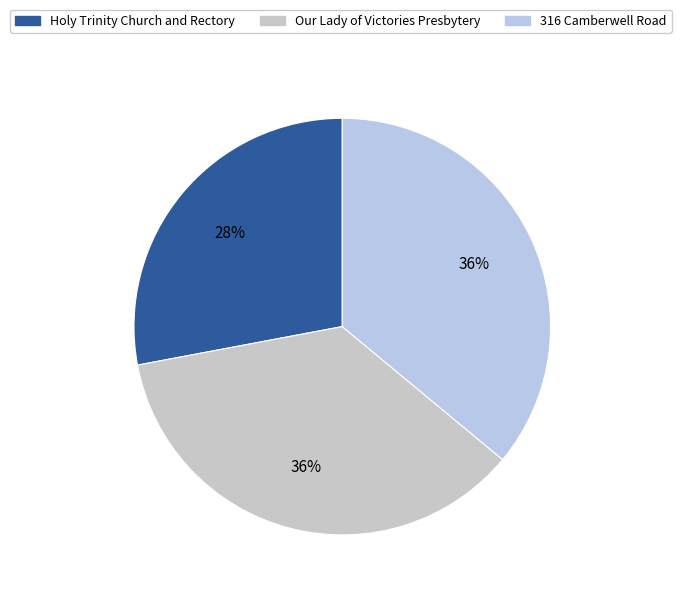

Does any single category account for the majority?

No